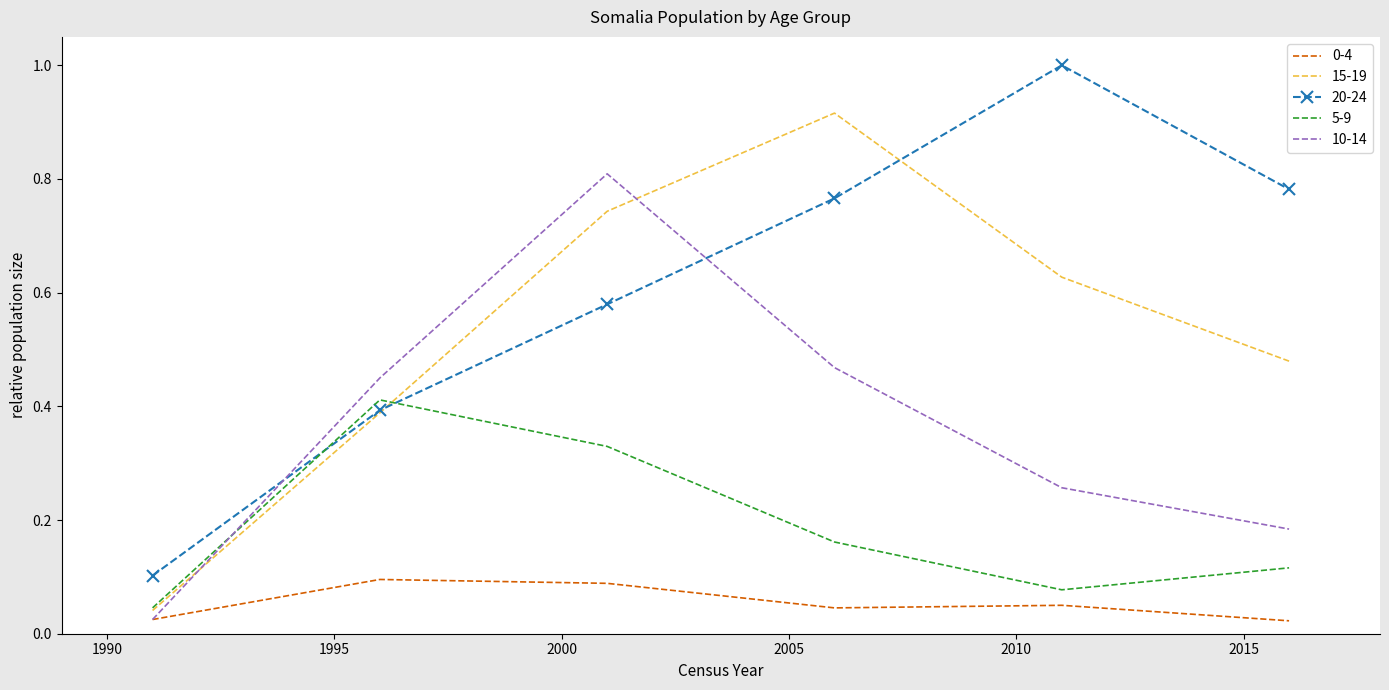

Which series has the largest total across all categories?

20-24